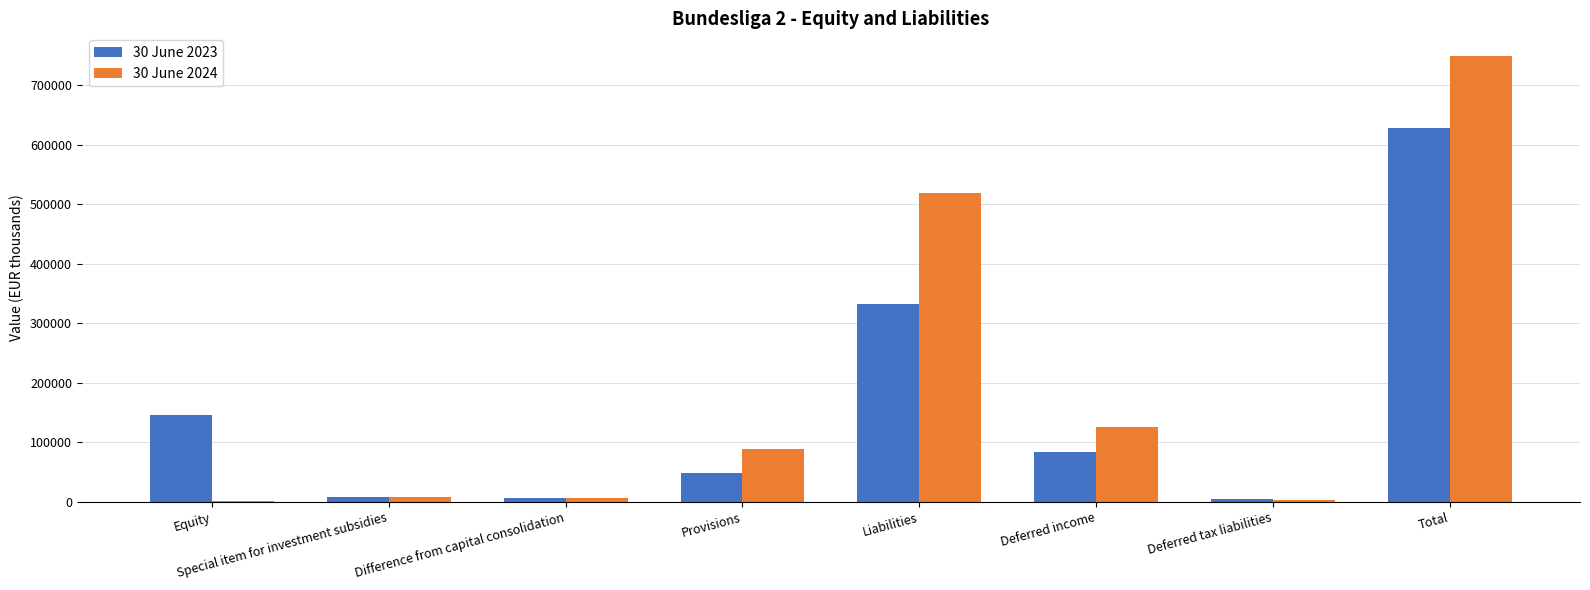

Which category has the highest value in the 30 June 2023 series?

Total